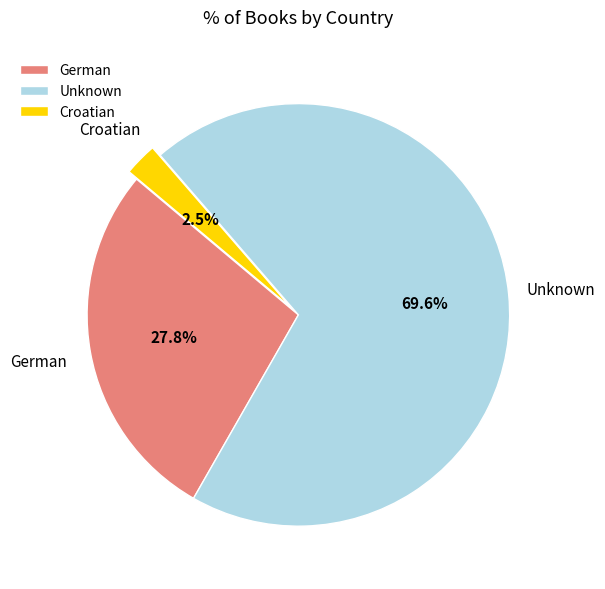

Combined, do Croatian and German account for over 50%?

No